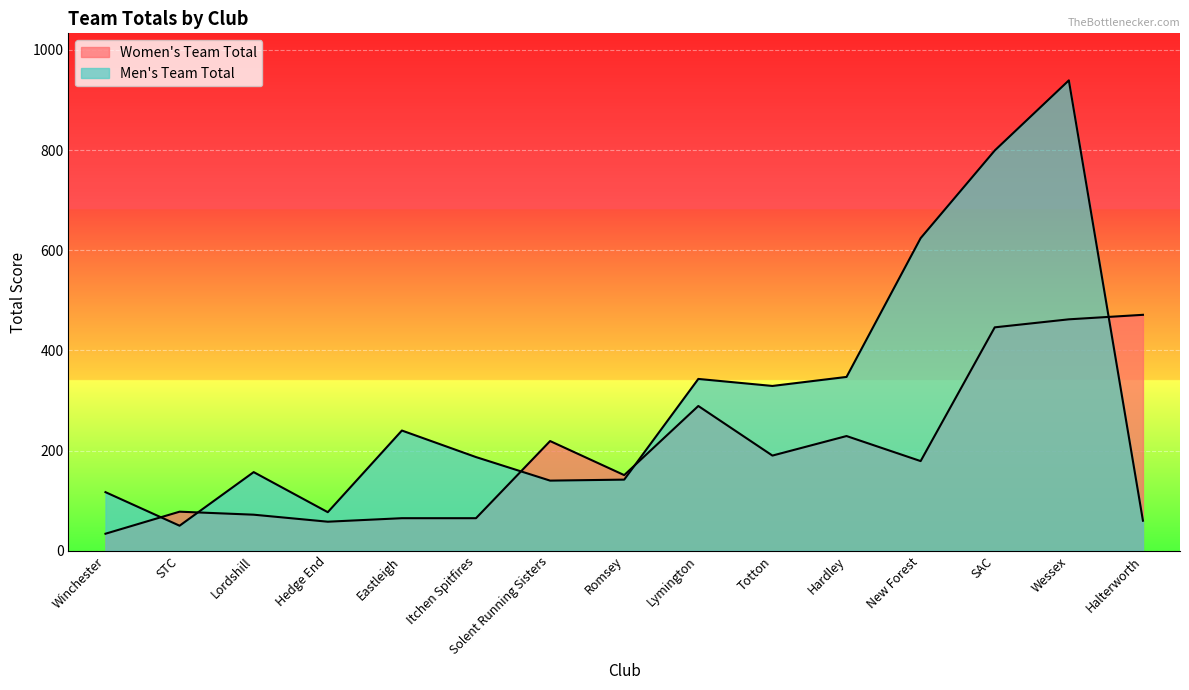

What is the difference between the Women's Team Total values at Romsey and Hedge End?

93